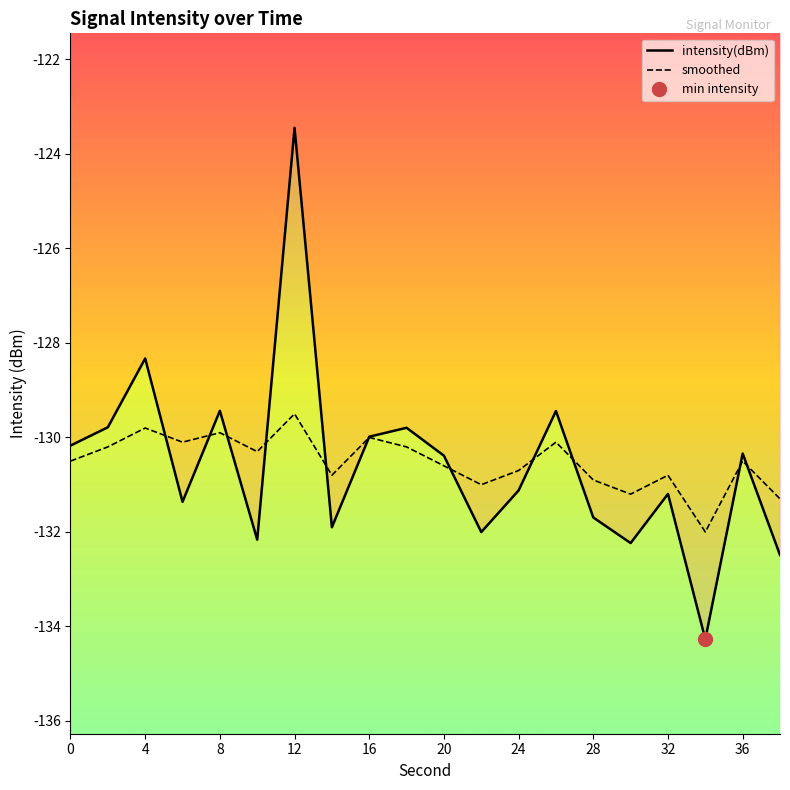

How many intersections are there between smoothed and intensity(dBm)?

11